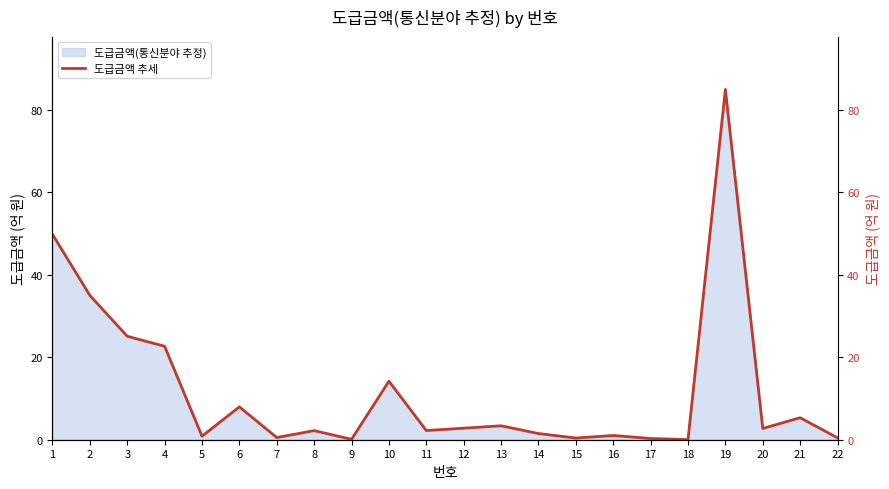

List the labels in order of value, smallest first.

18, 9, 17, 15, 22, 7, 5, 16, 14, 8, 11, 20, 12, 13, 21, 6, 10, 4, 3, 2, 1, 19